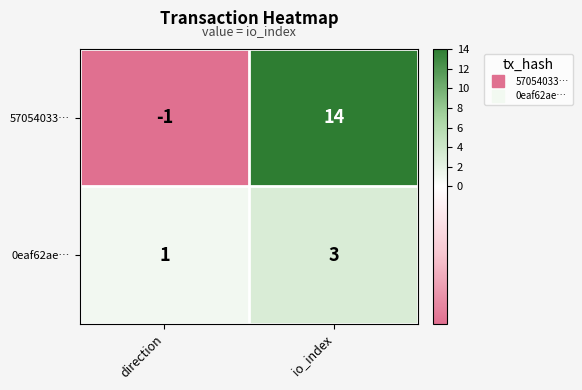

What is the sum of all 57054033… values?

13